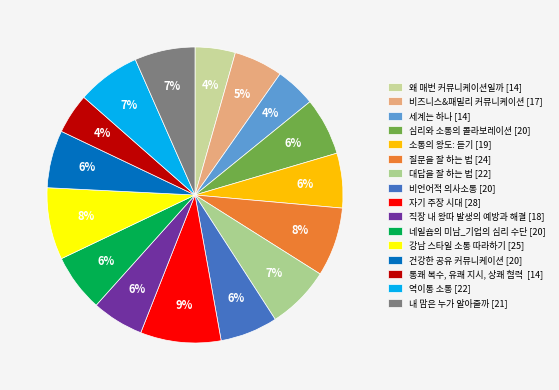

Does 네일숍의 미남_기업의 심리 수단 [20] represent more than half of the total?

No